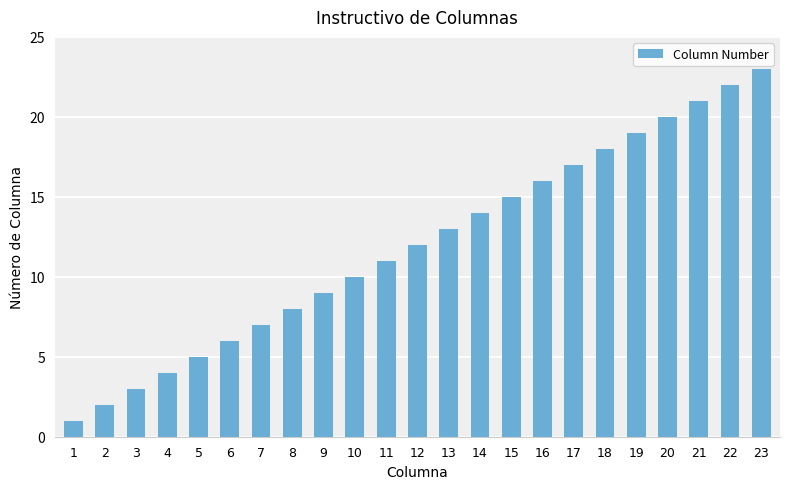

Where is the data nearest to the value 12?

12